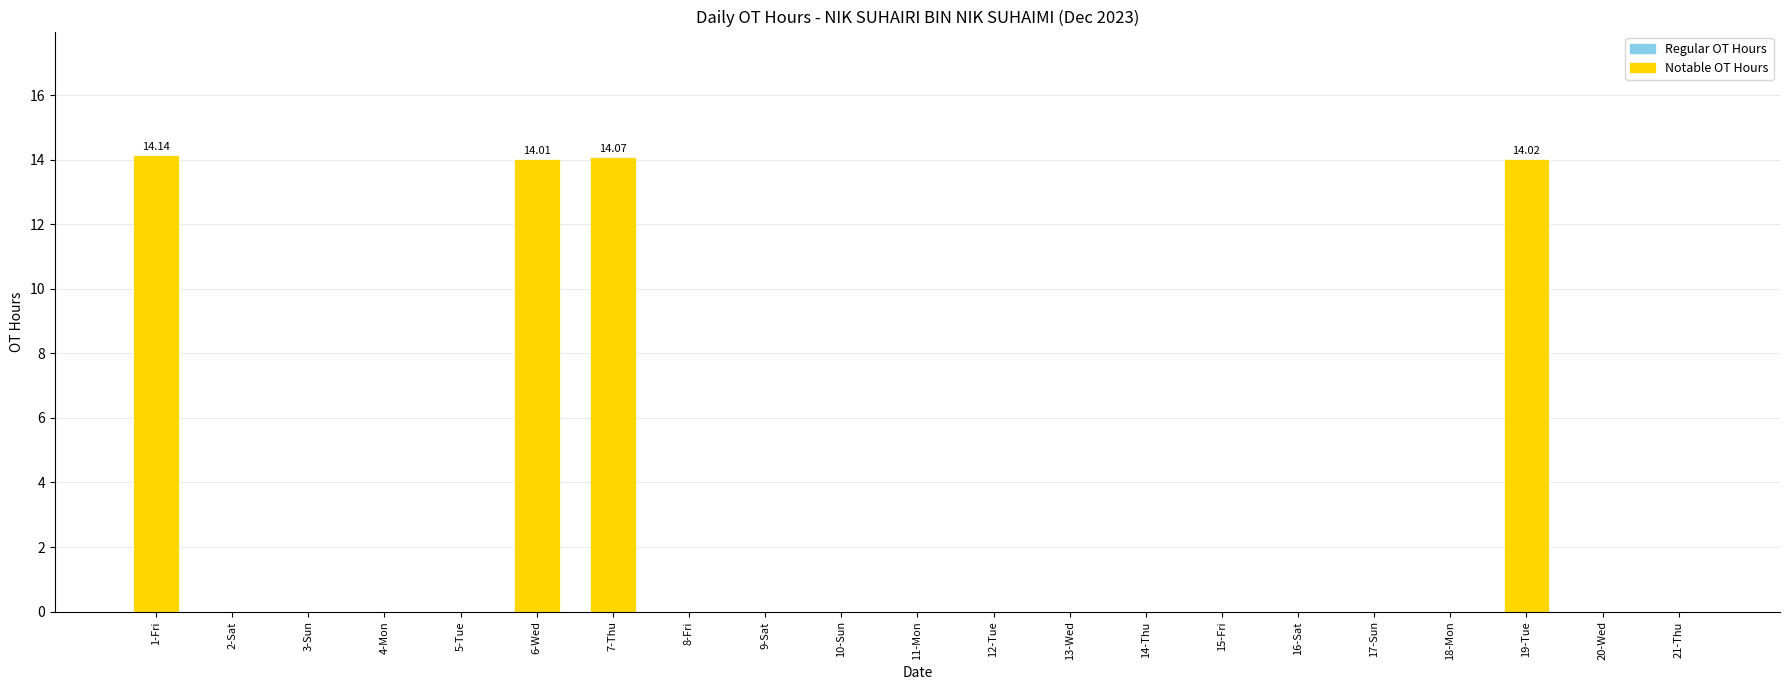

Are the bars grouped side by side (vs. stacked)?

No